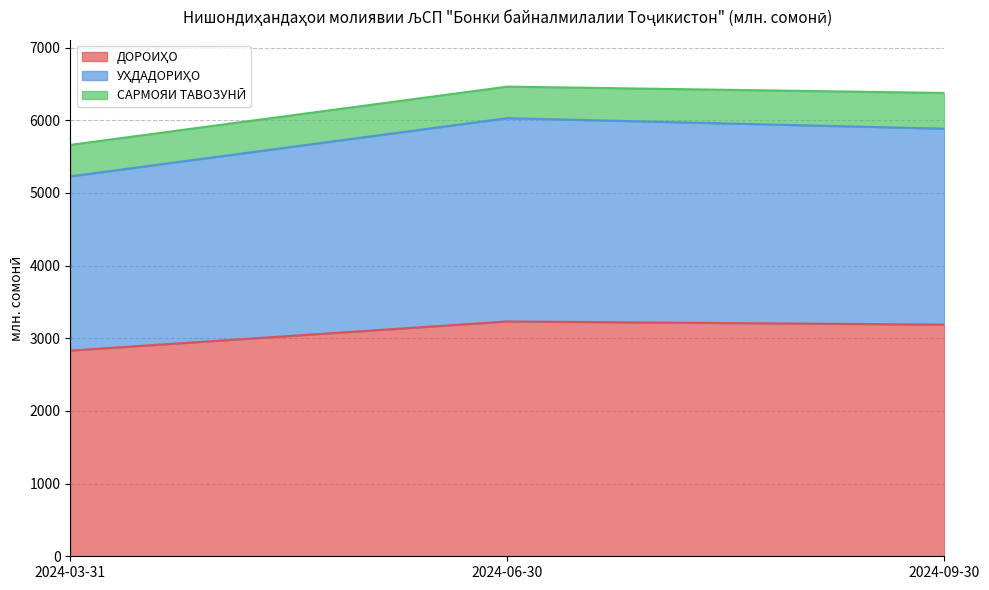

Does the chart have visible grid lines?

Yes